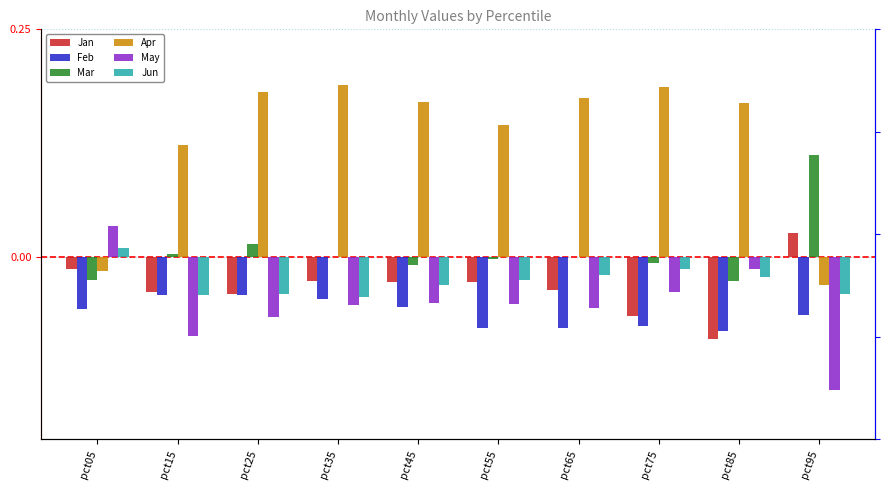

Count the Jan values in the range 0 to 1.

1